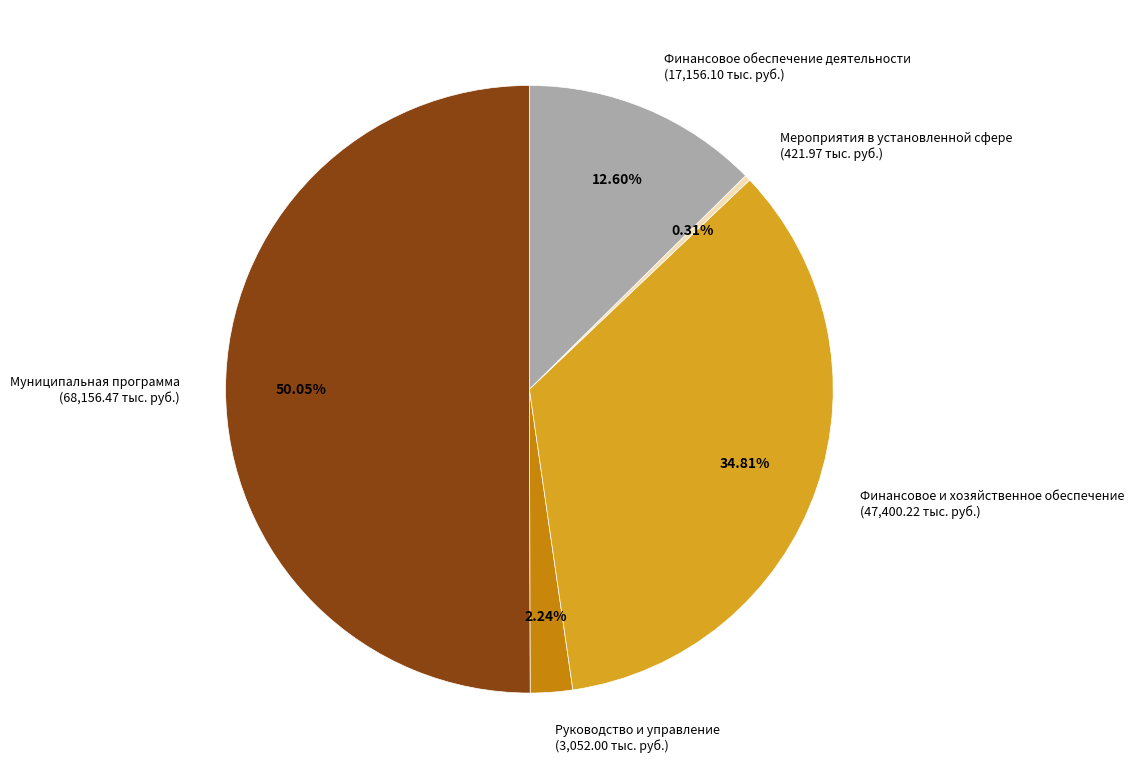

How many segments does this pie chart have?

5